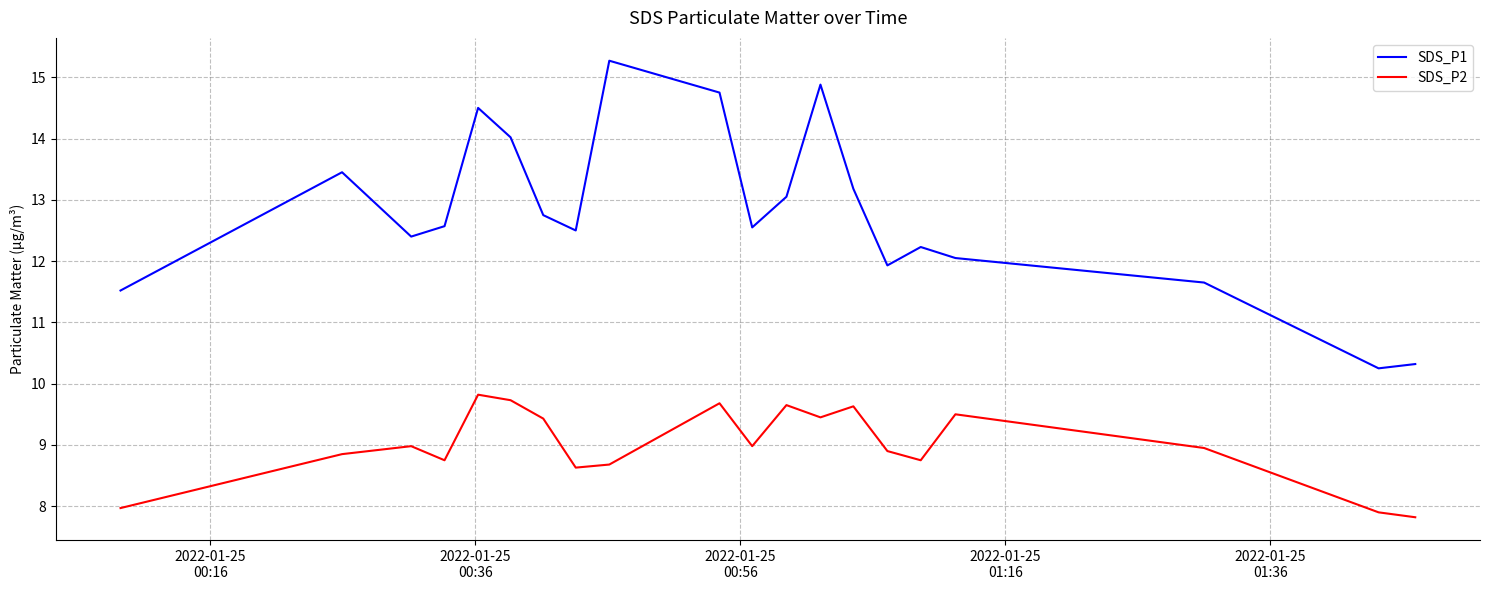

True or false: SDS_P2 and SDS_P1 intersect in this chart.

False